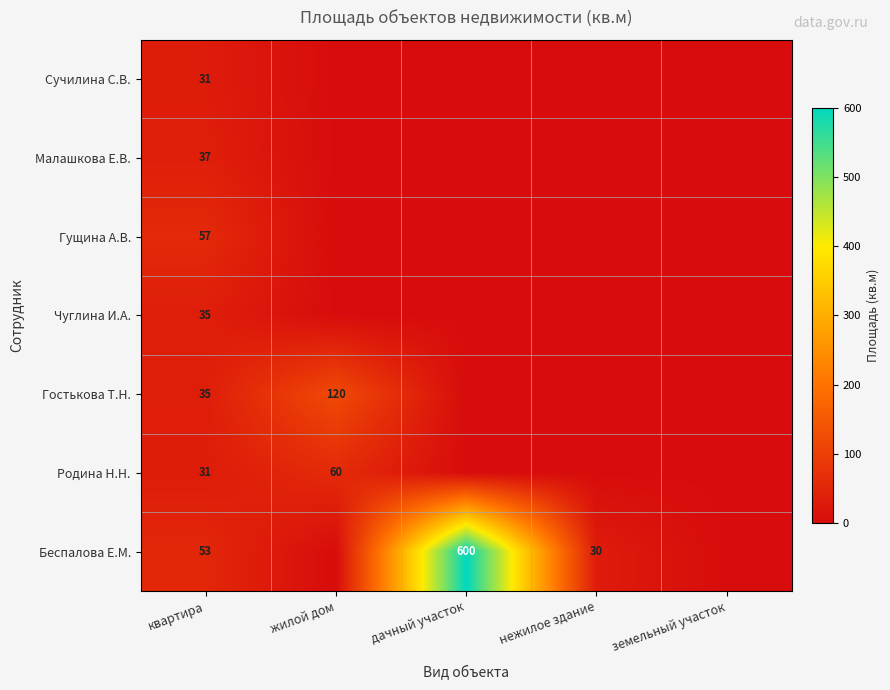

Is it true that Гостькова Т.Н. equals 120 at жилой дом?

True